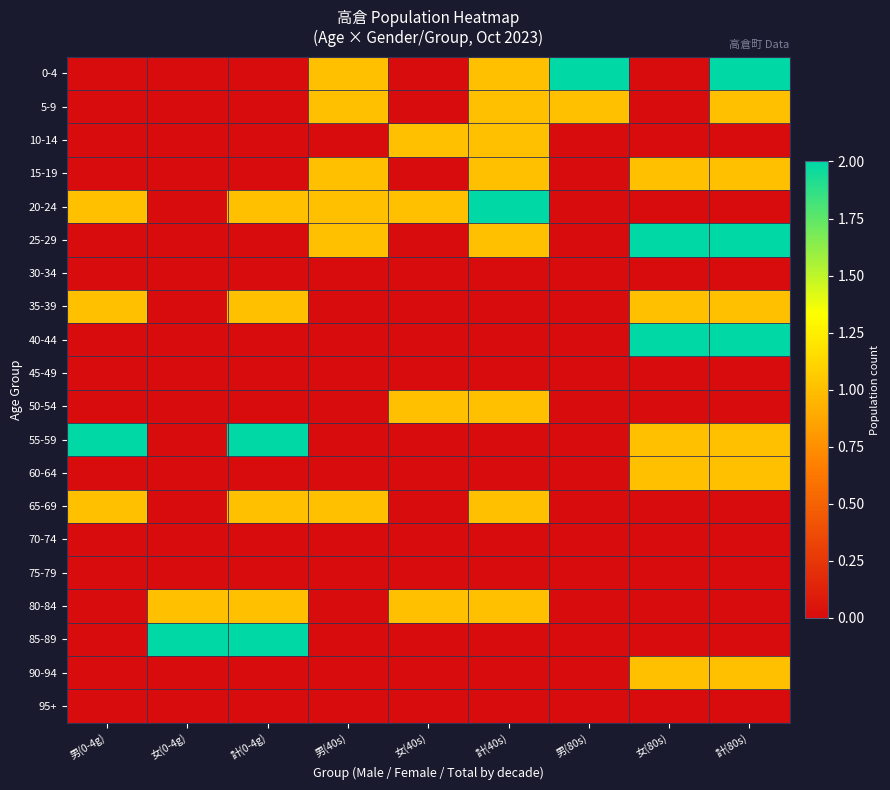

Reading left to right, transcribe all the data shown in this chart.

0-4: 男(0-4g)=0	女(0-4g)=0	計(0-4g)=0	男(40s)=1	女(40s)=0	計(40s)=1	男(80s)=2	女(80s)=0	計(80s)=2
5-9: 男(0-4g)=0	女(0-4g)=0	計(0-4g)=0	男(40s)=1	女(40s)=0	計(40s)=1	男(80s)=1	女(80s)=0	計(80s)=1
10-14: 男(0-4g)=0	女(0-4g)=0	計(0-4g)=0	男(40s)=0	女(40s)=1	計(40s)=1	男(80s)=0	女(80s)=0	計(80s)=0
15-19: 男(0-4g)=0	女(0-4g)=0	計(0-4g)=0	男(40s)=1	女(40s)=0	計(40s)=1	男(80s)=0	女(80s)=1	計(80s)=1
20-24: 男(0-4g)=1	女(0-4g)=0	計(0-4g)=1	男(40s)=1	女(40s)=1	計(40s)=2	男(80s)=0	女(80s)=0	計(80s)=0
25-29: 男(0-4g)=0	女(0-4g)=0	計(0-4g)=0	男(40s)=1	女(40s)=0	計(40s)=1	男(80s)=0	女(80s)=2	計(80s)=2
30-34: 男(0-4g)=0	女(0-4g)=0	計(0-4g)=0	男(40s)=0	女(40s)=0	計(40s)=0	男(80s)=0	女(80s)=0	計(80s)=0
35-39: 男(0-4g)=1	女(0-4g)=0	計(0-4g)=1	男(40s)=0	女(40s)=0	計(40s)=0	男(80s)=0	女(80s)=1	計(80s)=1
40-44: 男(0-4g)=0	女(0-4g)=0	計(0-4g)=0	男(40s)=0	女(40s)=0	計(40s)=0	男(80s)=0	女(80s)=2	計(80s)=2
45-49: 男(0-4g)=0	女(0-4g)=0	計(0-4g)=0	男(40s)=0	女(40s)=0	計(40s)=0	男(80s)=0	女(80s)=0	計(80s)=0
50-54: 男(0-4g)=0	女(0-4g)=0	計(0-4g)=0	男(40s)=0	女(40s)=1	計(40s)=1	男(80s)=0	女(80s)=0	計(80s)=0
55-59: 男(0-4g)=2	女(0-4g)=0	計(0-4g)=2	男(40s)=0	女(40s)=0	計(40s)=0	男(80s)=0	女(80s)=1	計(80s)=1
60-64: 男(0-4g)=0	女(0-4g)=0	計(0-4g)=0	男(40s)=0	女(40s)=0	計(40s)=0	男(80s)=0	女(80s)=1	計(80s)=1
65-69: 男(0-4g)=1	女(0-4g)=0	計(0-4g)=1	男(40s)=1	女(40s)=0	計(40s)=1	男(80s)=0	女(80s)=0	計(80s)=0
70-74: 男(0-4g)=0	女(0-4g)=0	計(0-4g)=0	男(40s)=0	女(40s)=0	計(40s)=0	男(80s)=0	女(80s)=0	計(80s)=0
75-79: 男(0-4g)=0	女(0-4g)=0	計(0-4g)=0	男(40s)=0	女(40s)=0	計(40s)=0	男(80s)=0	女(80s)=0	計(80s)=0
80-84: 男(0-4g)=0	女(0-4g)=1	計(0-4g)=1	男(40s)=0	女(40s)=1	計(40s)=1	男(80s)=0	女(80s)=0	計(80s)=0
85-89: 男(0-4g)=0	女(0-4g)=2	計(0-4g)=2	男(40s)=0	女(40s)=0	計(40s)=0	男(80s)=0	女(80s)=0	計(80s)=0
90-94: 男(0-4g)=0	女(0-4g)=0	計(0-4g)=0	男(40s)=0	女(40s)=0	計(40s)=0	男(80s)=0	女(80s)=1	計(80s)=1
95+: 男(0-4g)=0	女(0-4g)=0	計(0-4g)=0	男(40s)=0	女(40s)=0	計(40s)=0	男(80s)=0	女(80s)=0	計(80s)=0